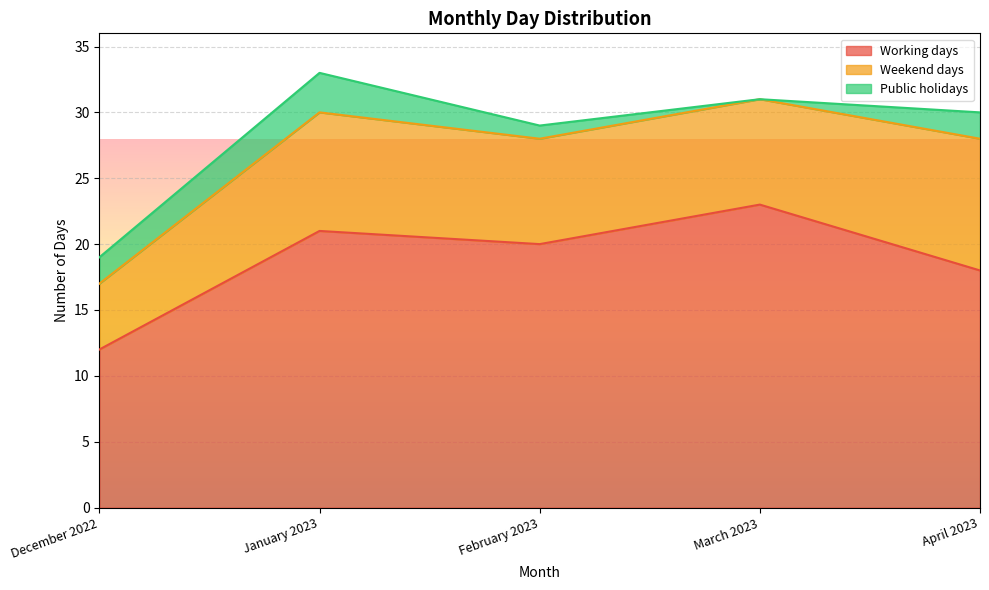

True or false: Weekend days and Working days intersect in this chart.

False